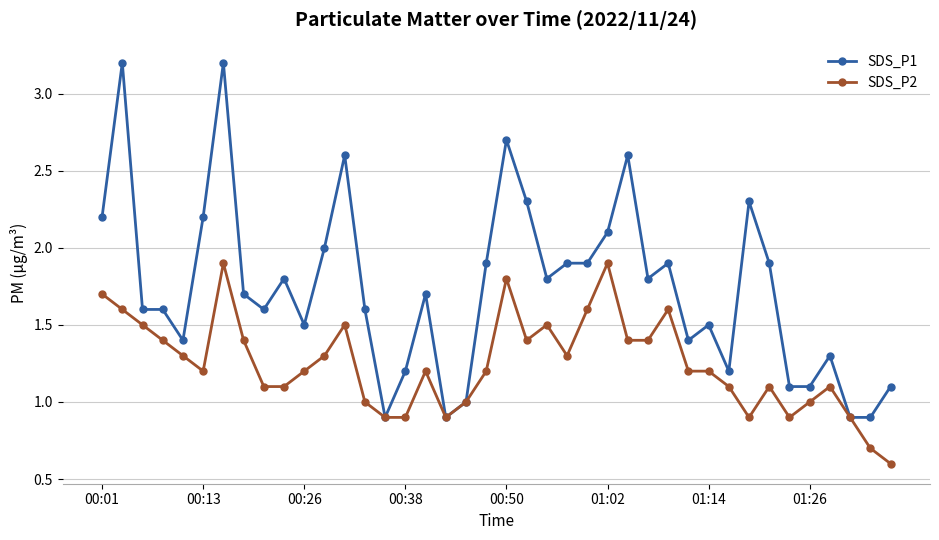

List the series in order of their overall mean, lowest first.

SDS_P2, SDS_P1